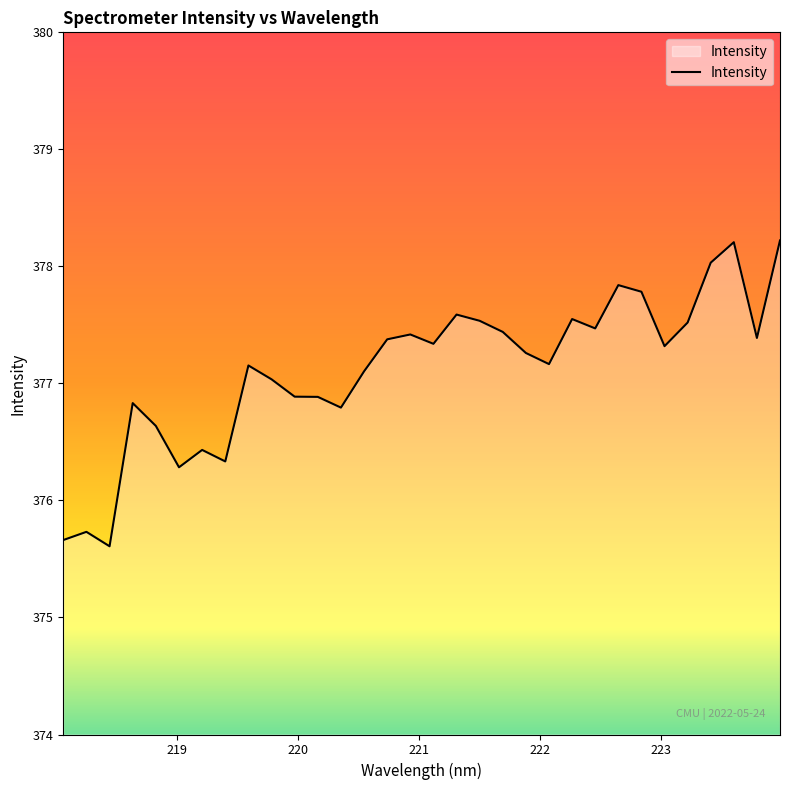

What is the difference between the maximum and minimum values?

2.6